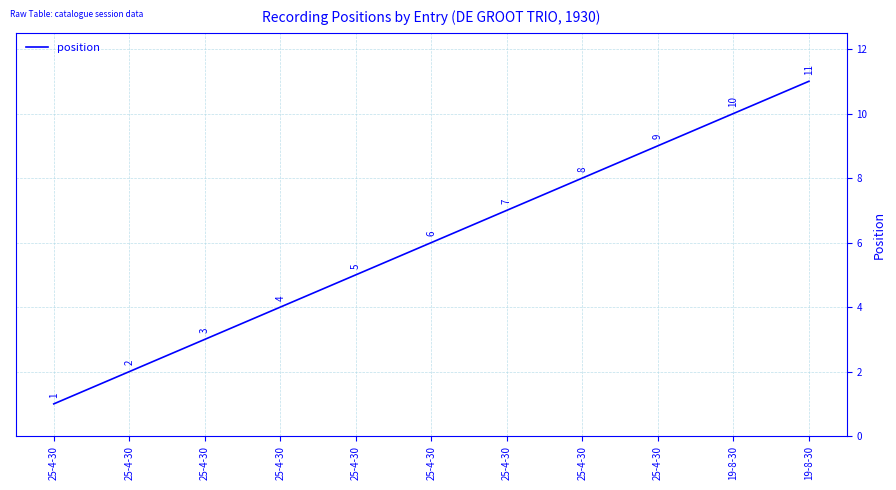

True or false: there are more than 1 points higher than both neighbors.

False